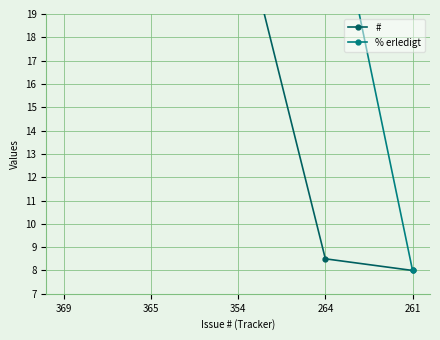

How many lines are shown in the chart?

2